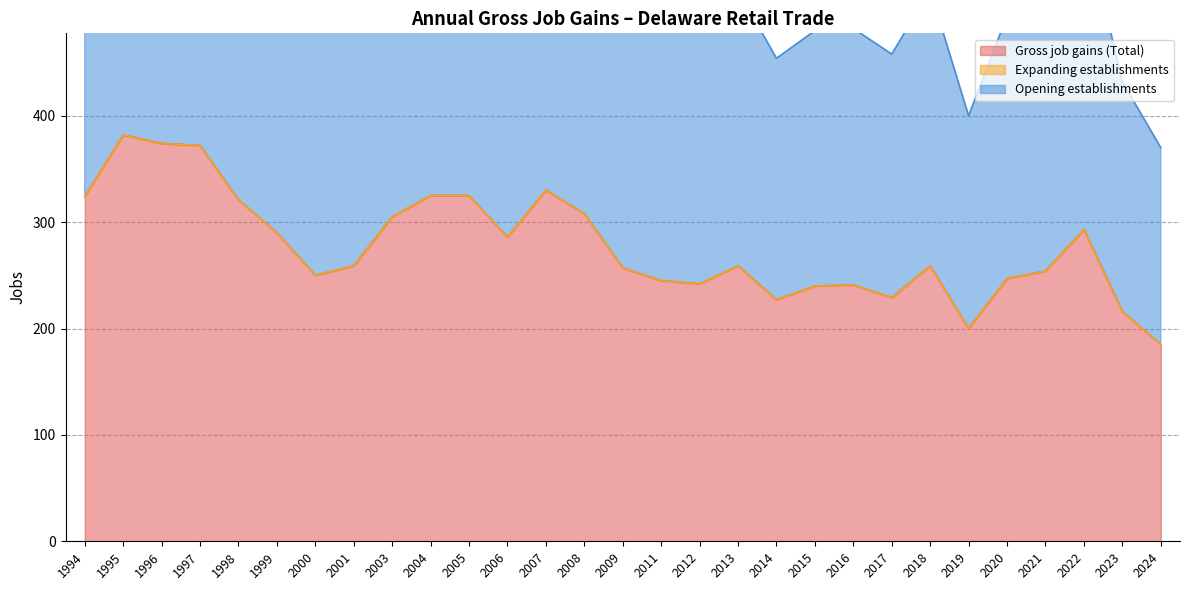

What is the lowest value of the Gross job gains (Total) series?

185